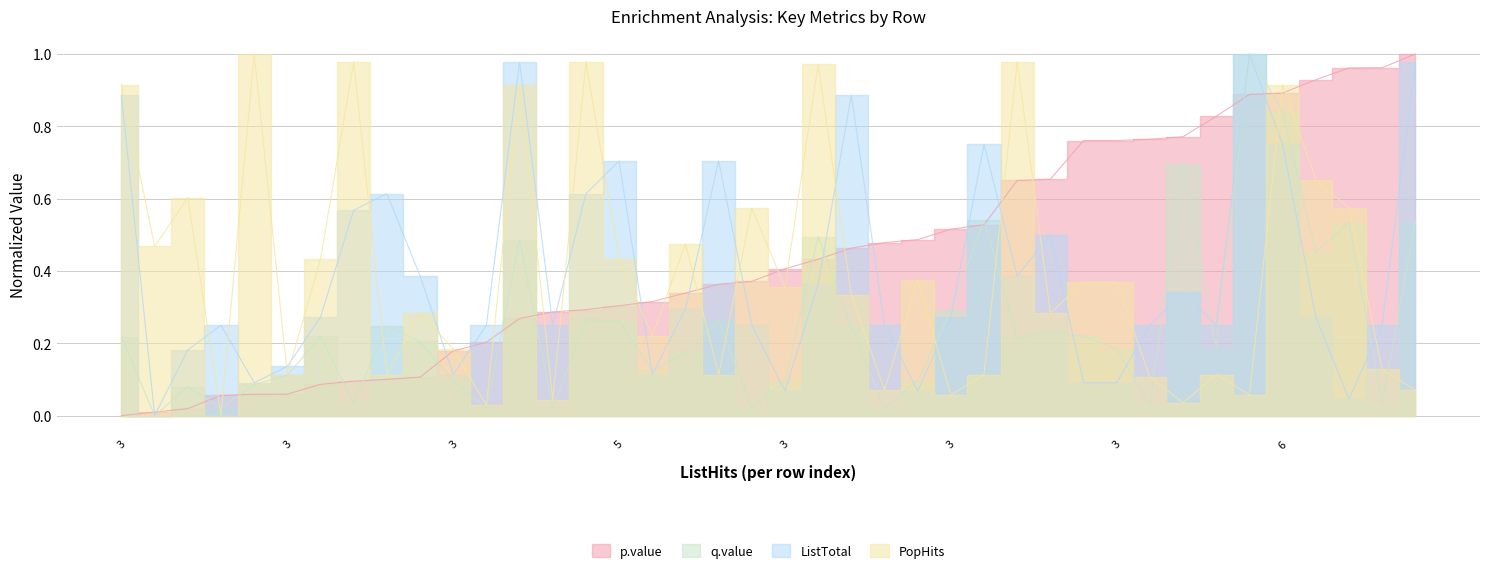

How many data points in p.value are above 0?

39